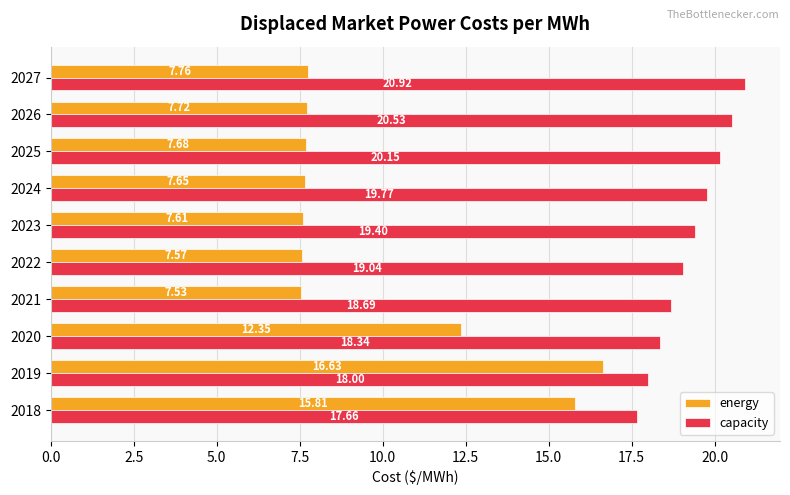

List the labels in order of capacity value, largest first.

2027, 2026, 2025, 2024, 2023, 2022, 2021, 2020, 2019, 2018